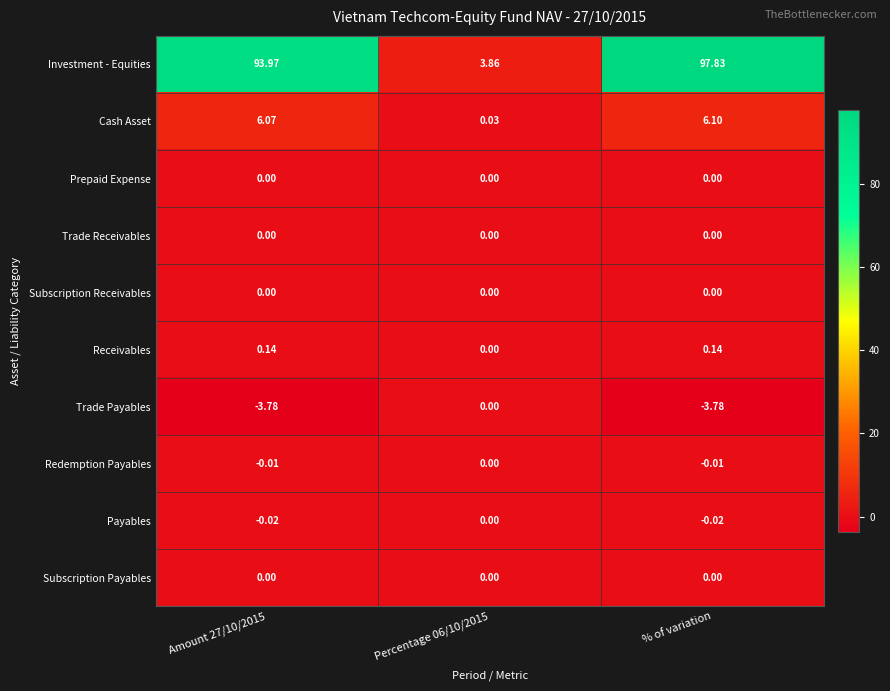

Which series changed the most between Amount 27/10/2015 and % of variation?

Investment - Equities